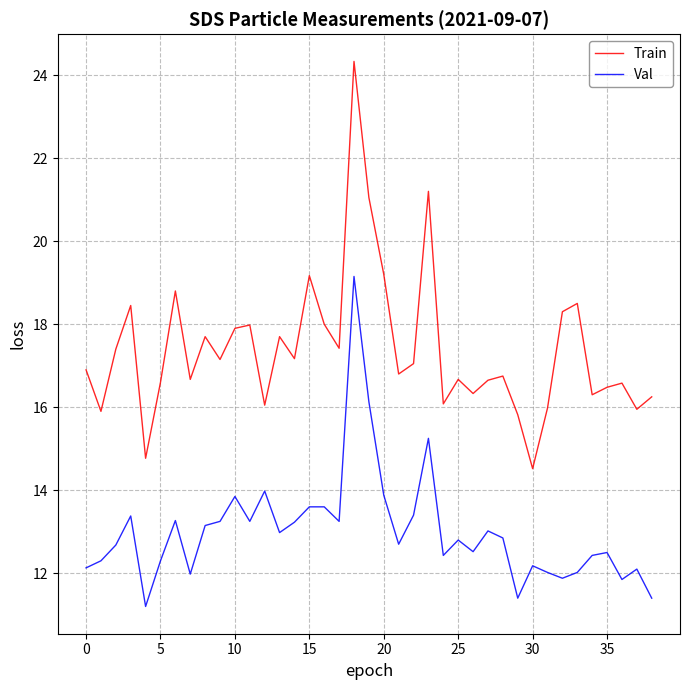

List the series in order of their overall mean, lowest first.

Val, Train